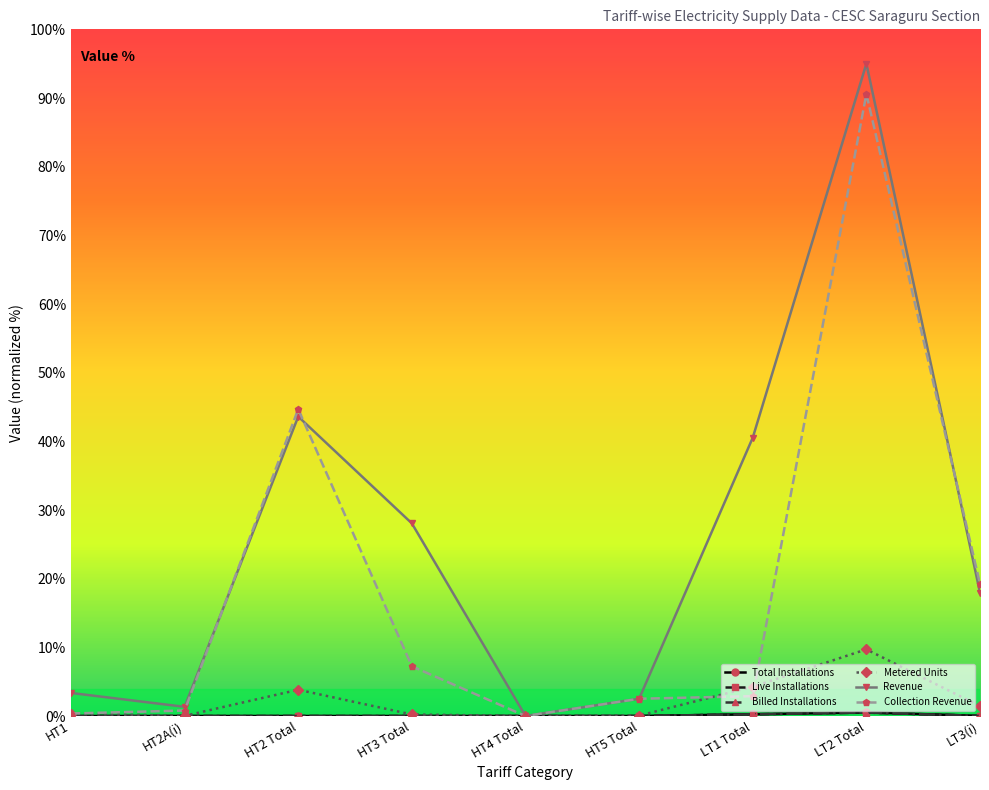

Where is the first local maximum for Collection Revenue?

HT2 Total